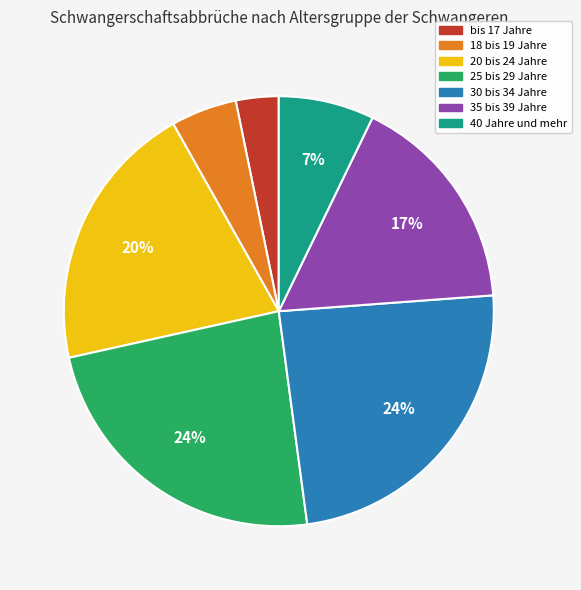

Is 40 Jahre und mehr the majority of the pie?

No